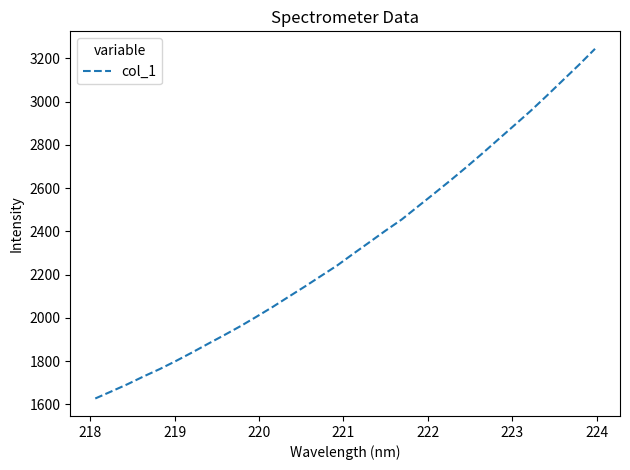

What is the difference between the maximum and minimum values?

1617.5